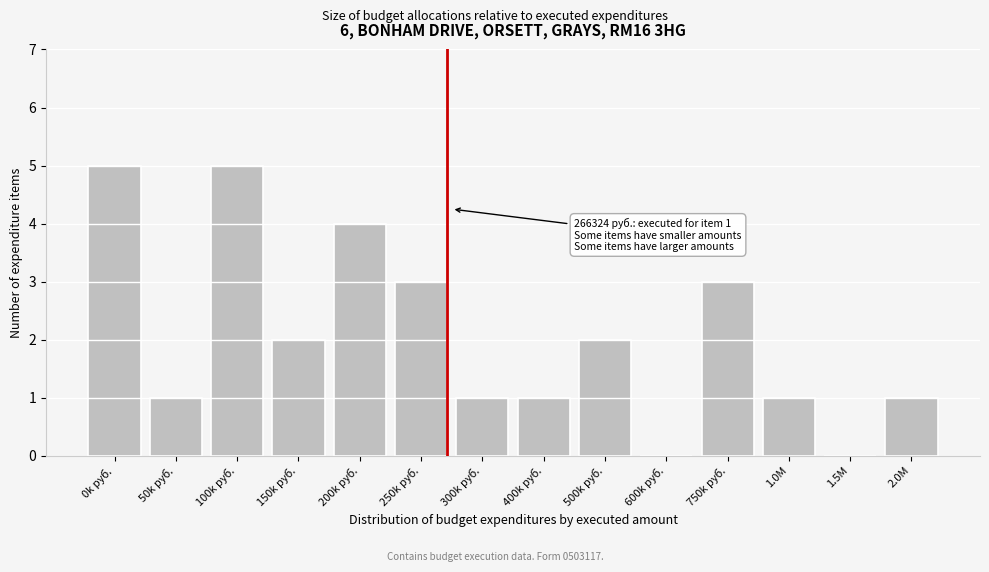

Reading left to right, list all the values displayed in this chart.

0k руб.=5	50k руб.=1	100k руб.=5	150k руб.=2	200k руб.=4	250k руб.=3	300k руб.=1	400k руб.=1	500k руб.=2	600k руб.=0	750k руб.=3	1.0M=1	1.5M=0	2.0M=1